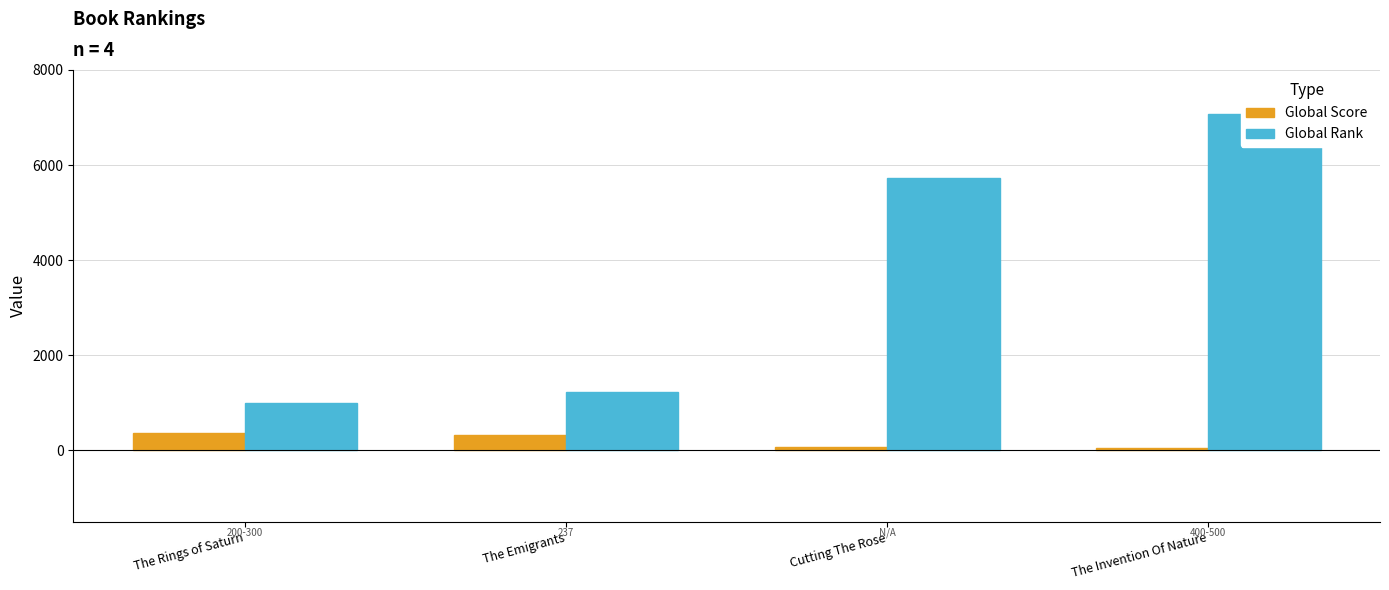

What is the difference between the highest and lowest values at The Rings of Saturn?

628